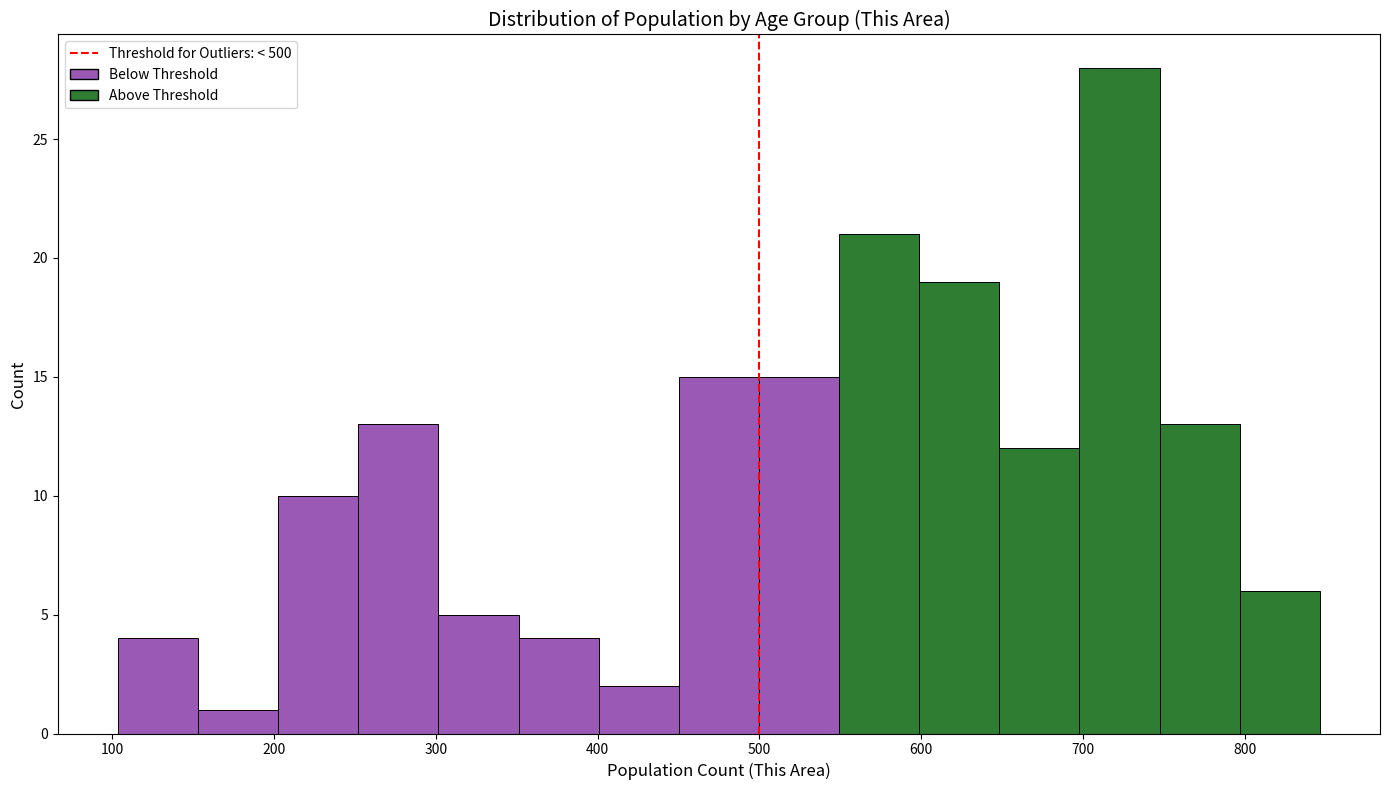

Reading left to right, transcribe this chart: for each bar, give the range it covers on the x-axis and its height. Neither the bar edges nor the heights are printed on the chart, so give them approximately, as read against the axes.

100 to 150: 4
150 to 200: 1
200 to 250: 10
250 to 300: 13
300 to 350: 5
350 to 400: 4
400 to 450: 2
450 to 500: 15
500 to 550: 15
550 to 600: 21
600 to 650: 19
650 to 700: 12
700 to 750: 28
750 to 800: 13
800 to 850: 6